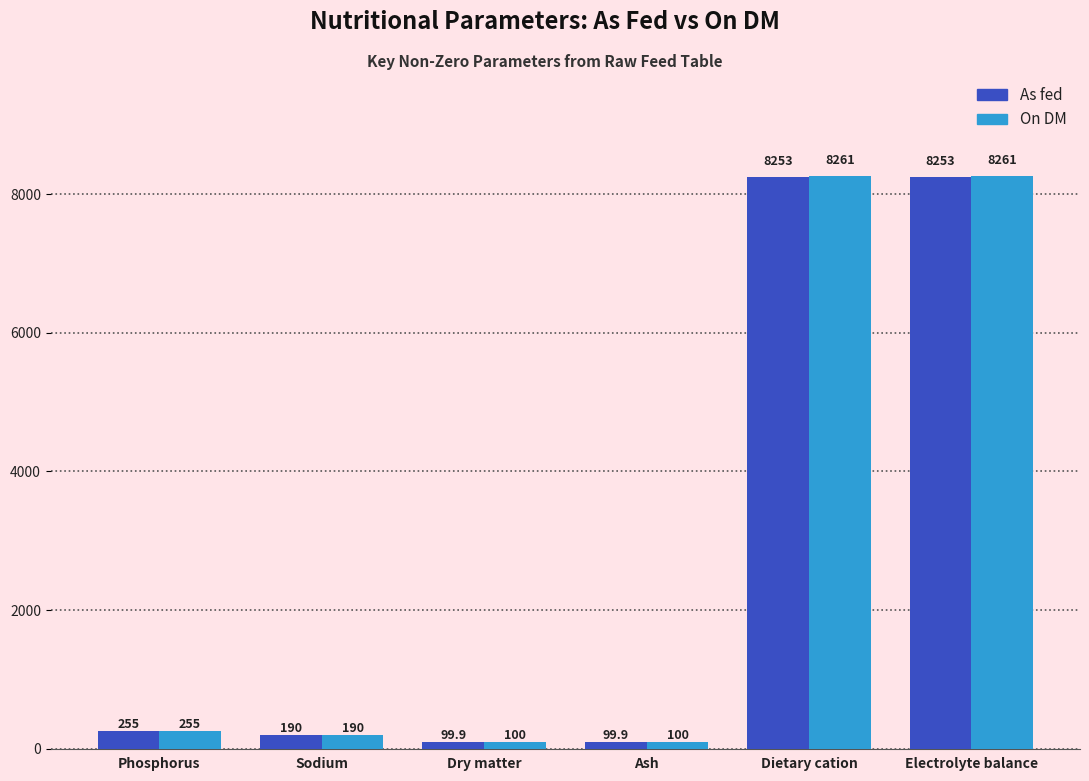

Read the As fed value at Dry matter.

99.9